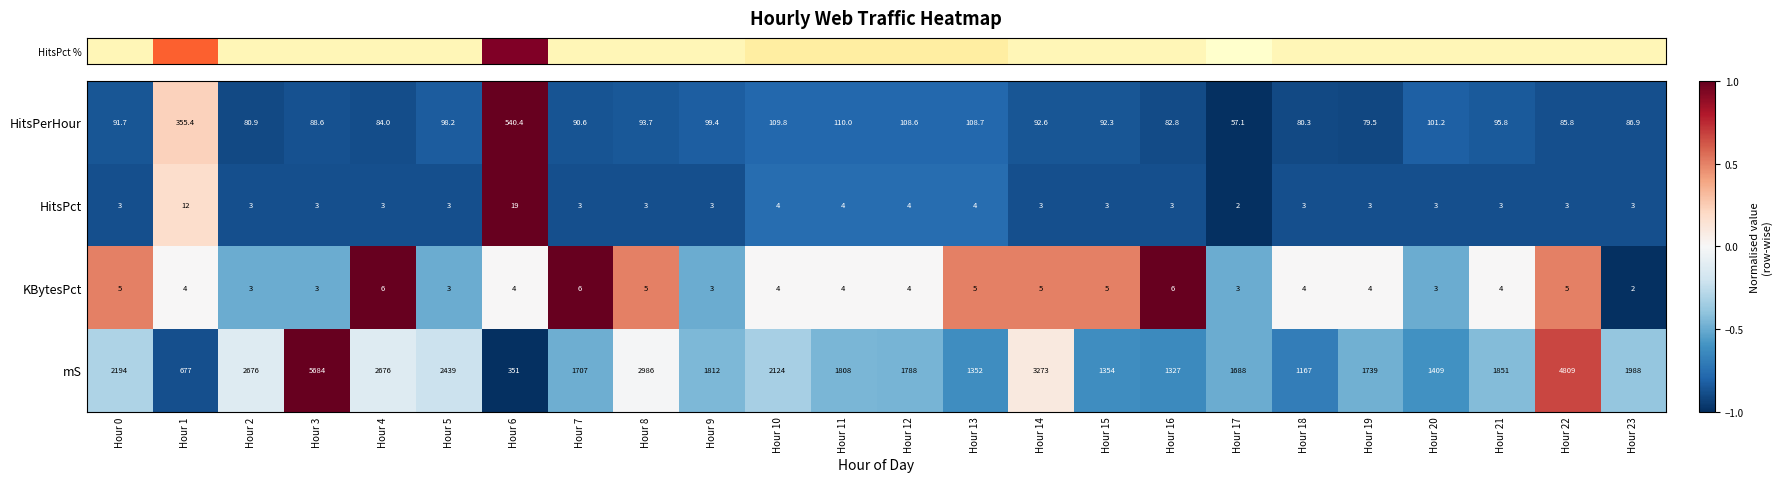

Which label corresponds to the largest value in the chart?

Hour 3